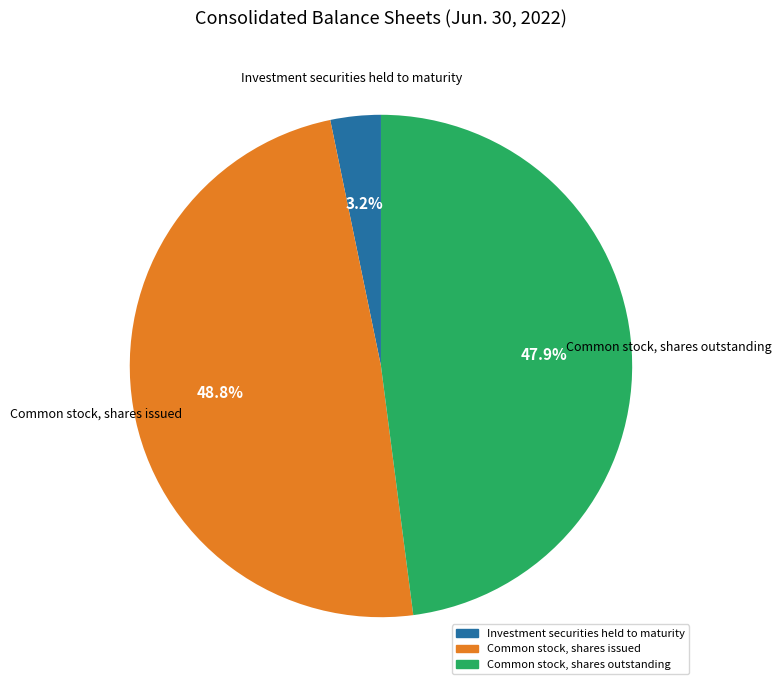

Does Common stock, shares issued account for over 50% of the chart?

No